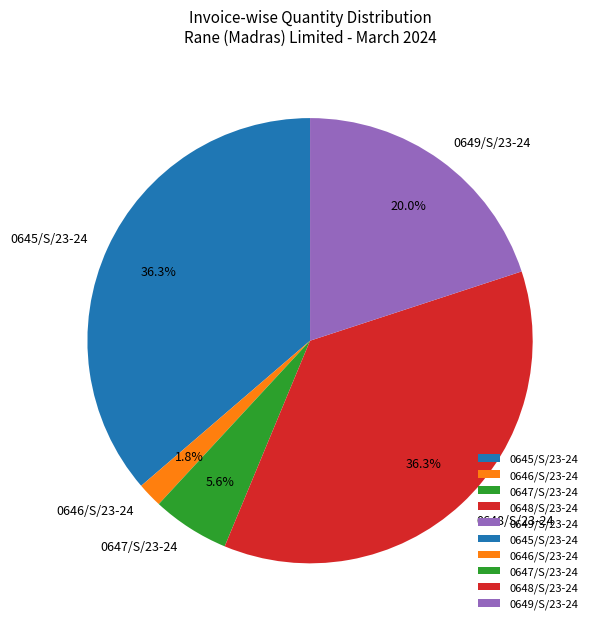

Combined, what portion of the pie is 0645/S/23-24 and 0649/S/23-24?

56.3%